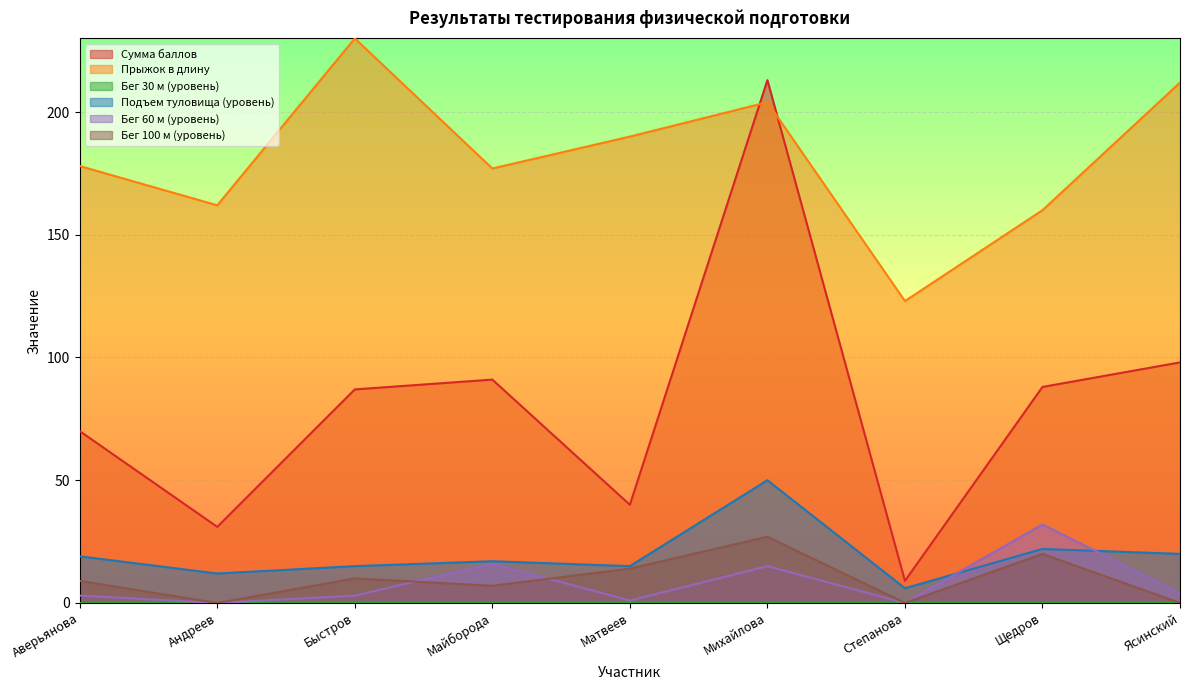

How many data points in Прыжок в длину are less than 178?

4